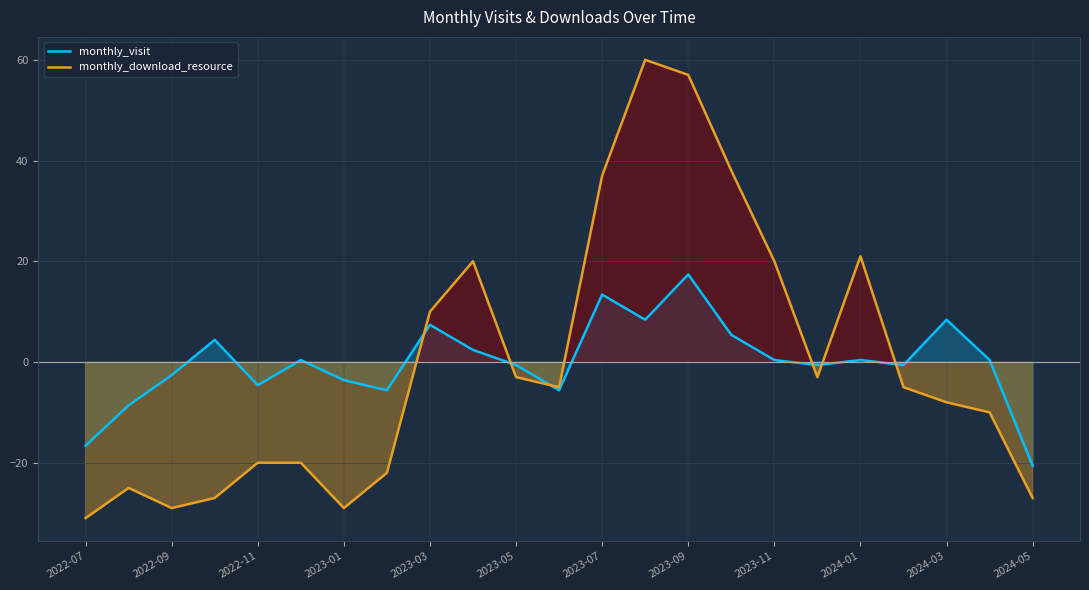

The monthly_visit series shows -0.6 at 2023-05. True or false?

True